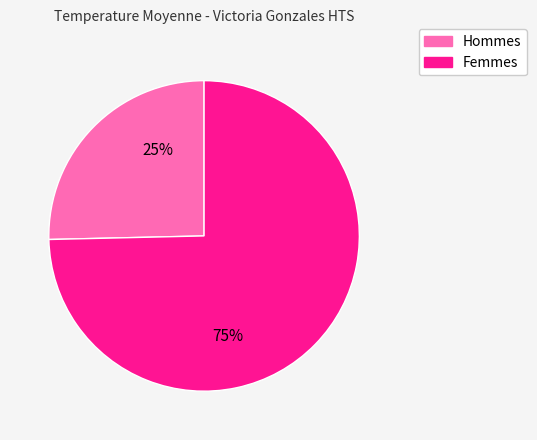

Does any single category account for the majority?

Yes